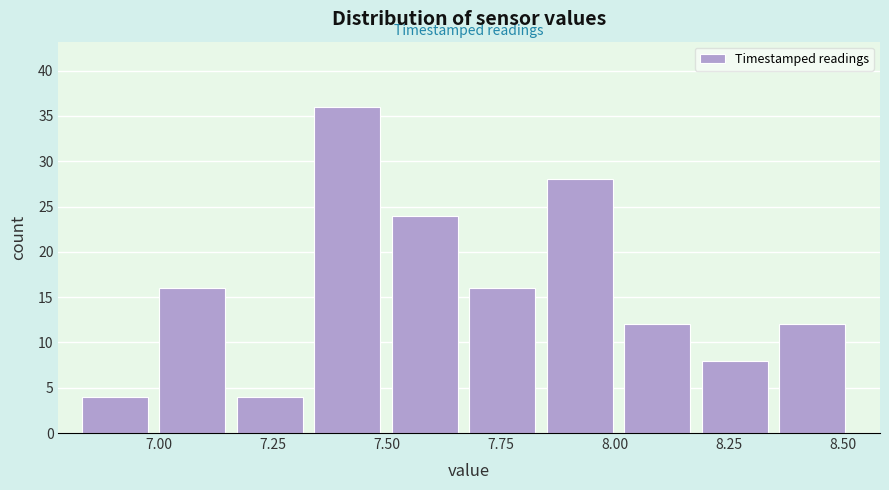

Read against the x-axis, roughly where is the centre of the tallest bar?

7.40